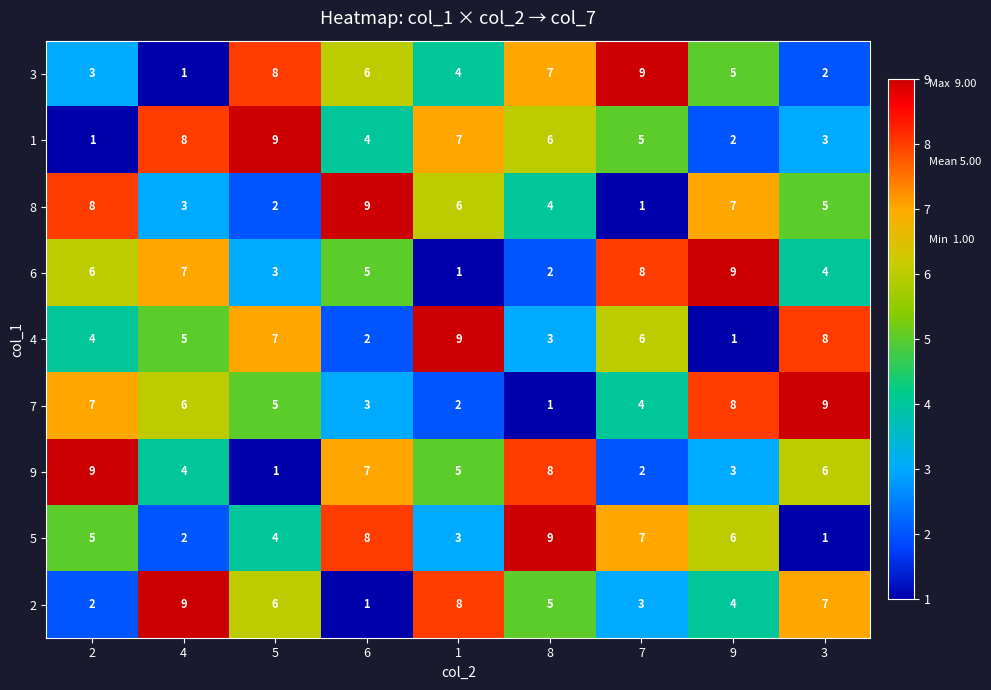

How many distinct data groups are displayed?

9